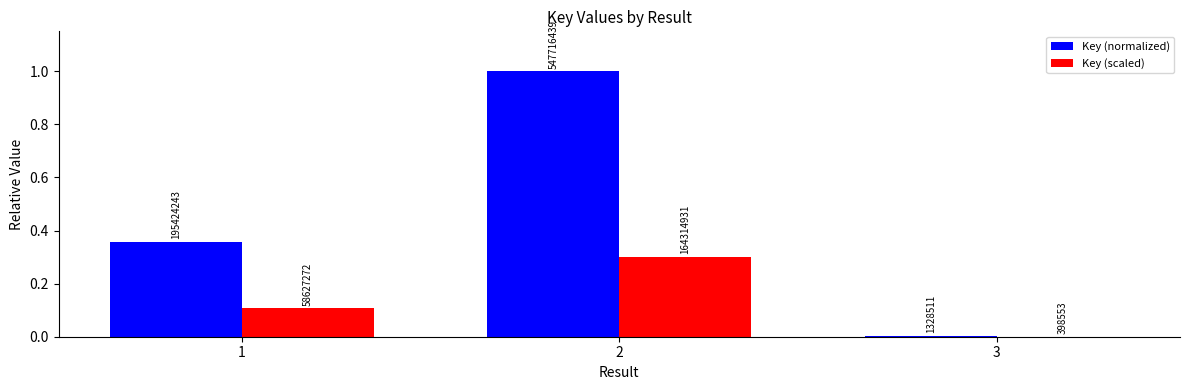

What is the total value across all series at 2?

1.3